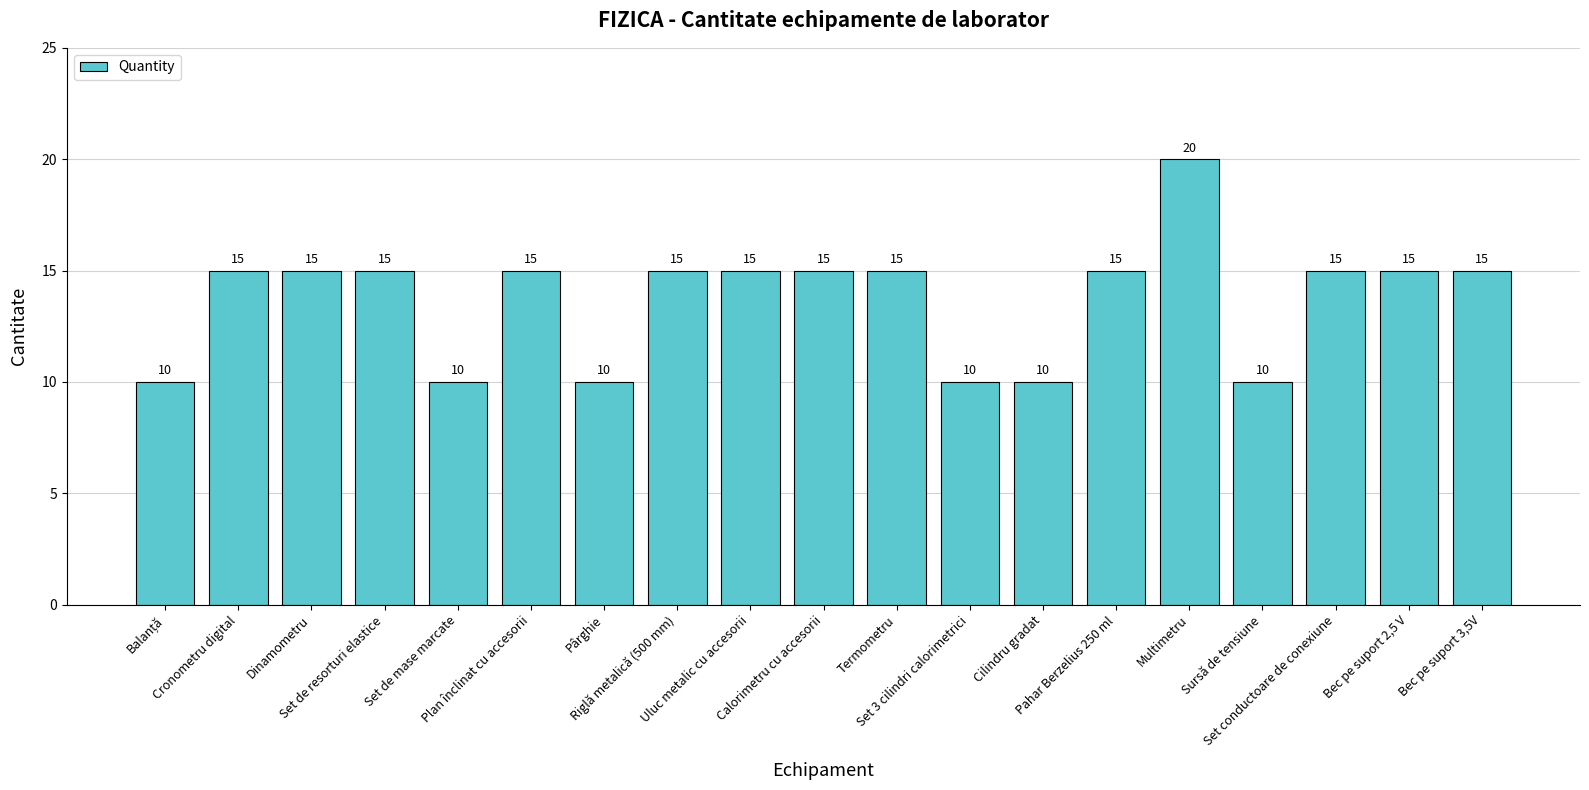

What is the minimum value shown in the chart?

10